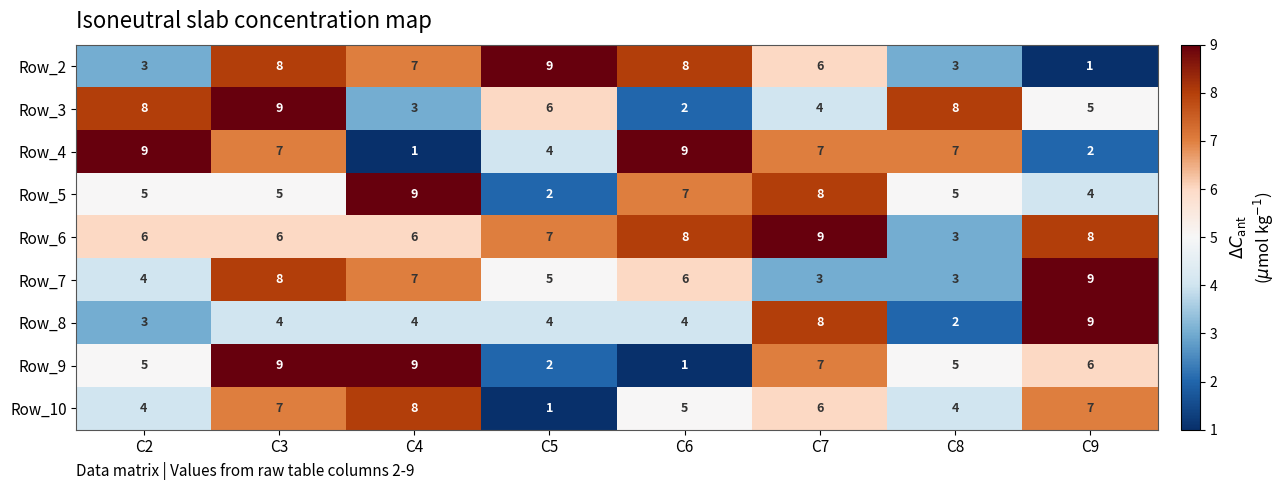

What is the sum of the Row_9 values at C8 and C9?

11